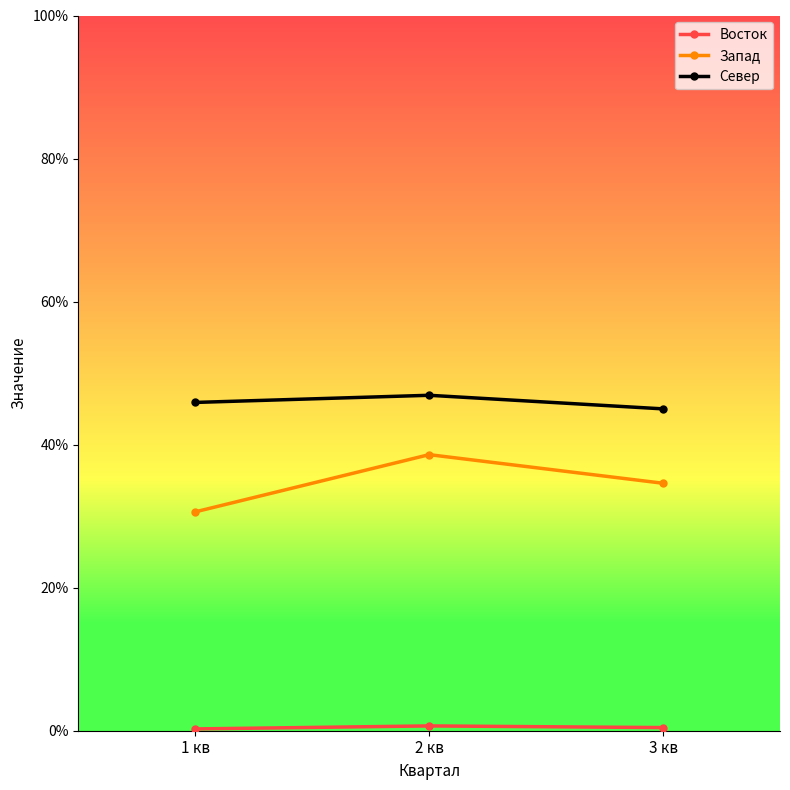

What is the lowest value of the Север series?

45.0